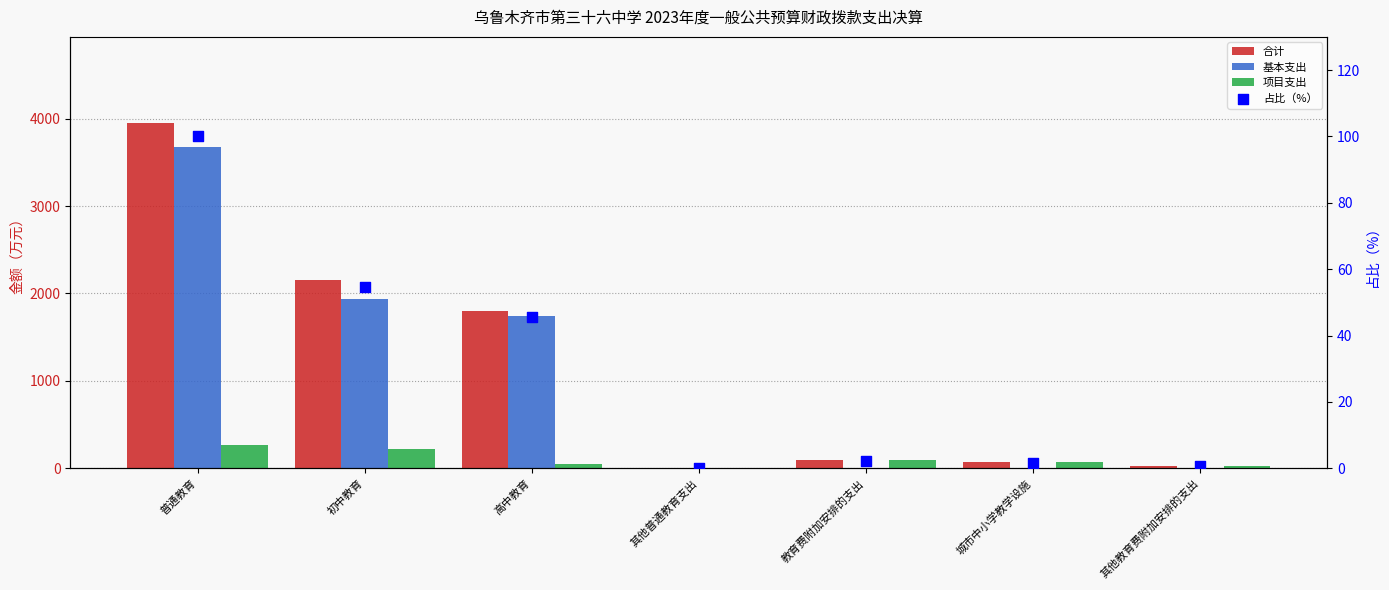

What is the total value across all series at 高中教育?

3640.7